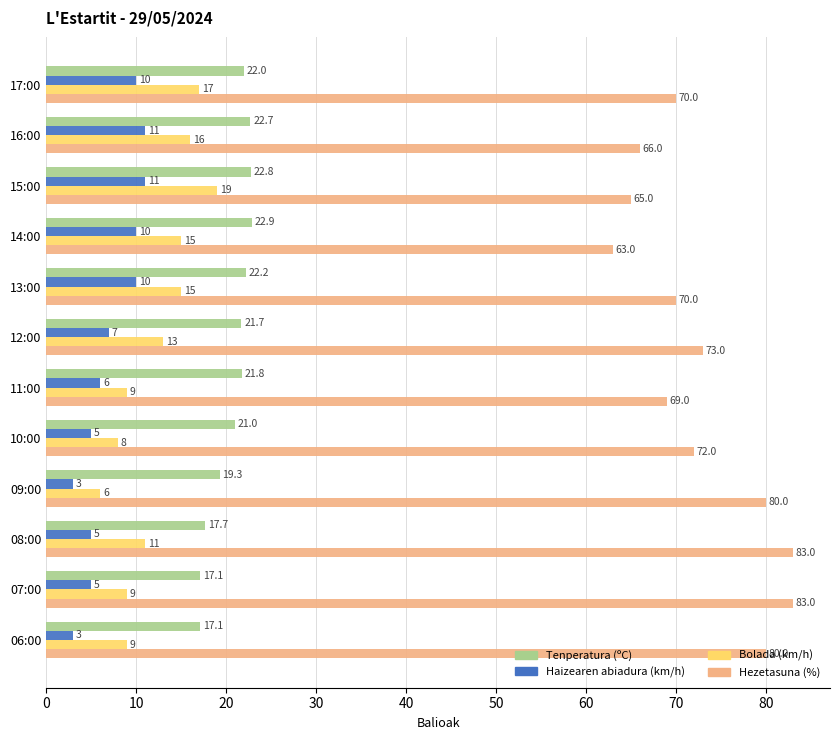

What is the difference between the maximum and minimum values in the Haizearen abiadura (km/h) series?

8.0